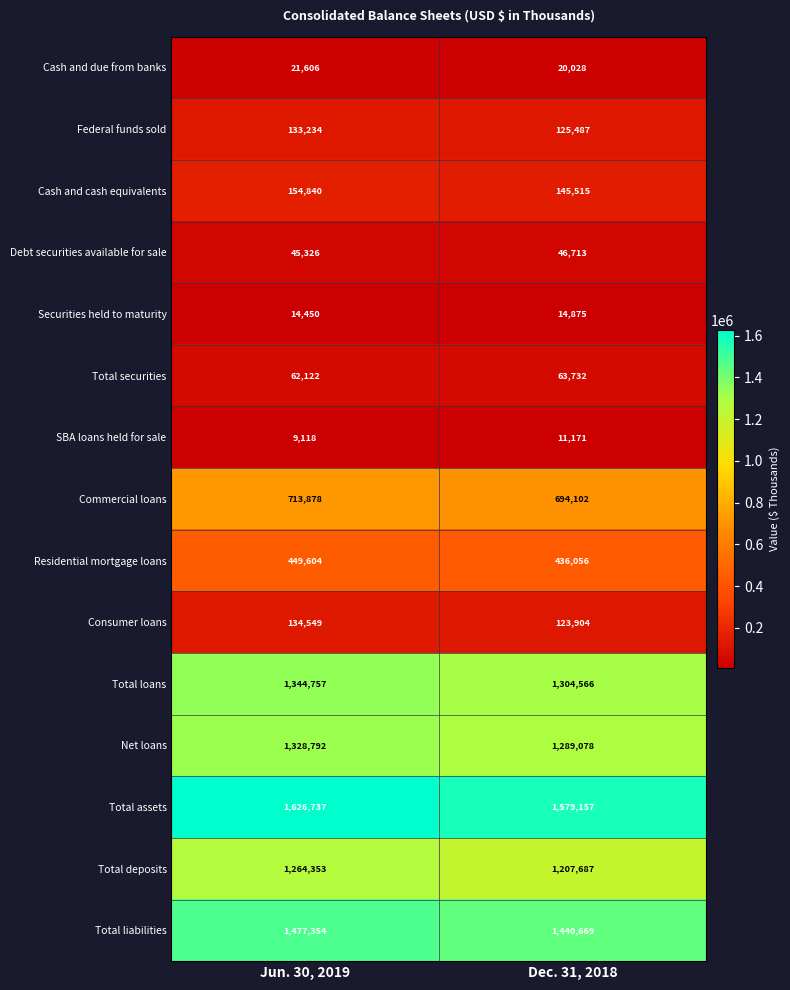

What is the sum of the Commercial loans values at Jun. 30, 2019 and Dec. 31, 2018?

1407980